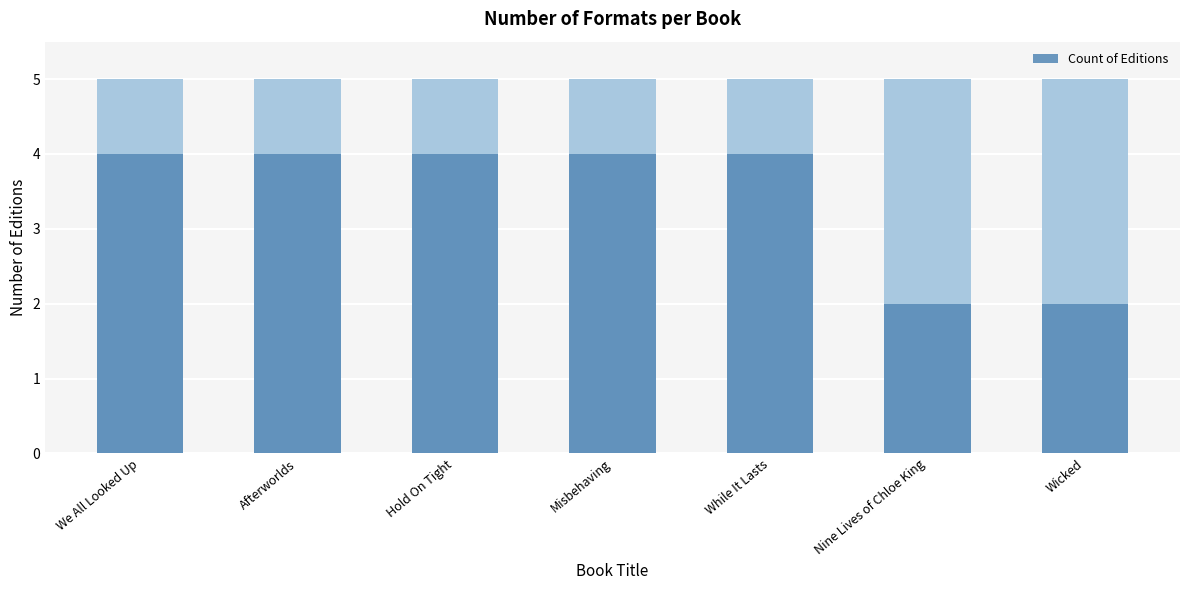

What is the minimum value shown in the chart?

2